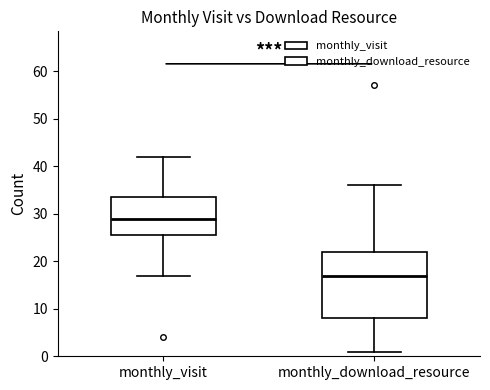

Which box has the highest median line?

monthly_visit